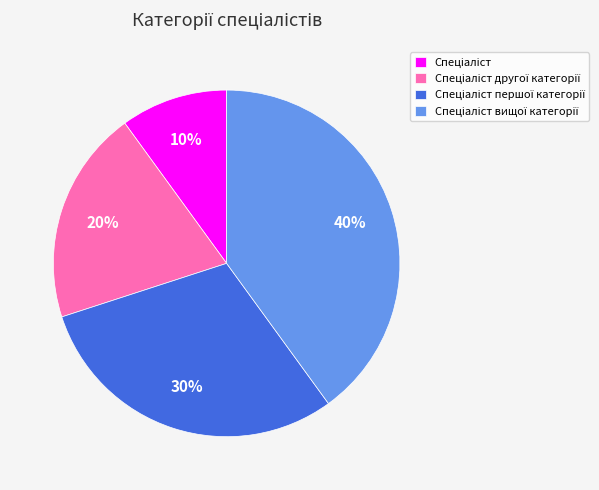

To the nearest percent, what is the average slice percentage?

25%